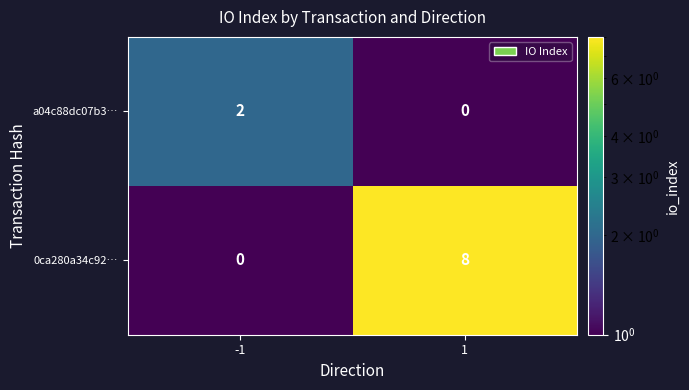

Rank the series by their maximum value, from highest to lowest.

0ca280a34c92…, a04c88dc07b3…